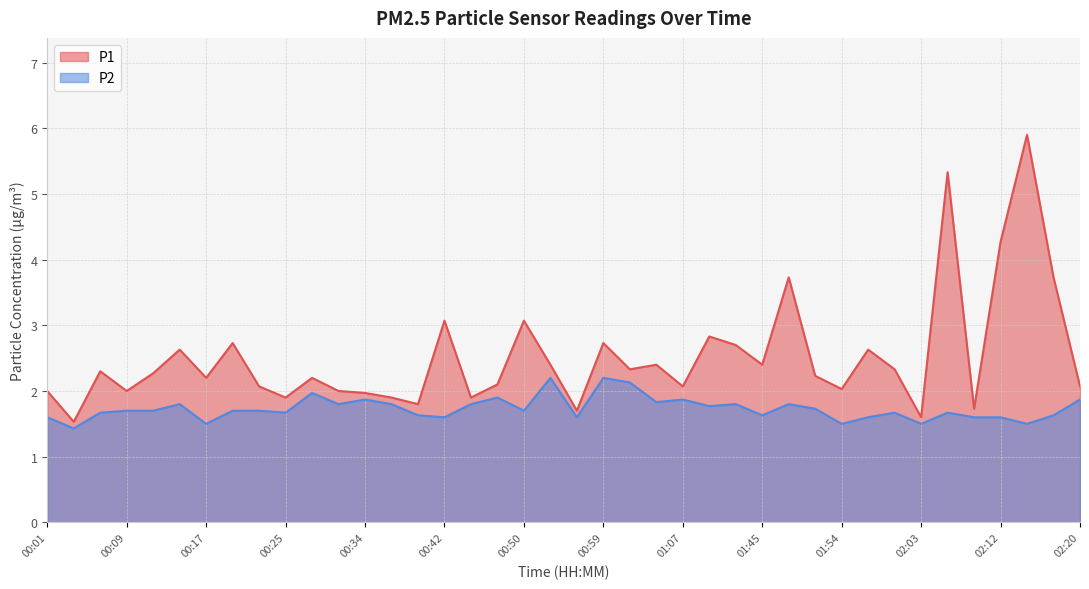

How many values in the P1 series are below 2?

9